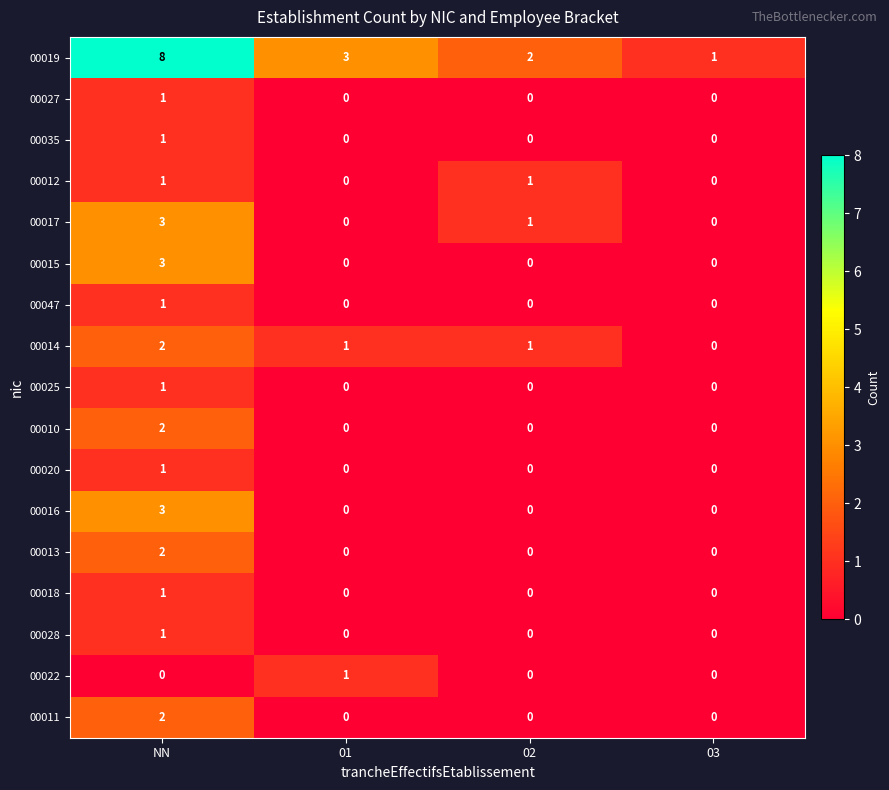

How many 00018 values are between 0 and 1?

4